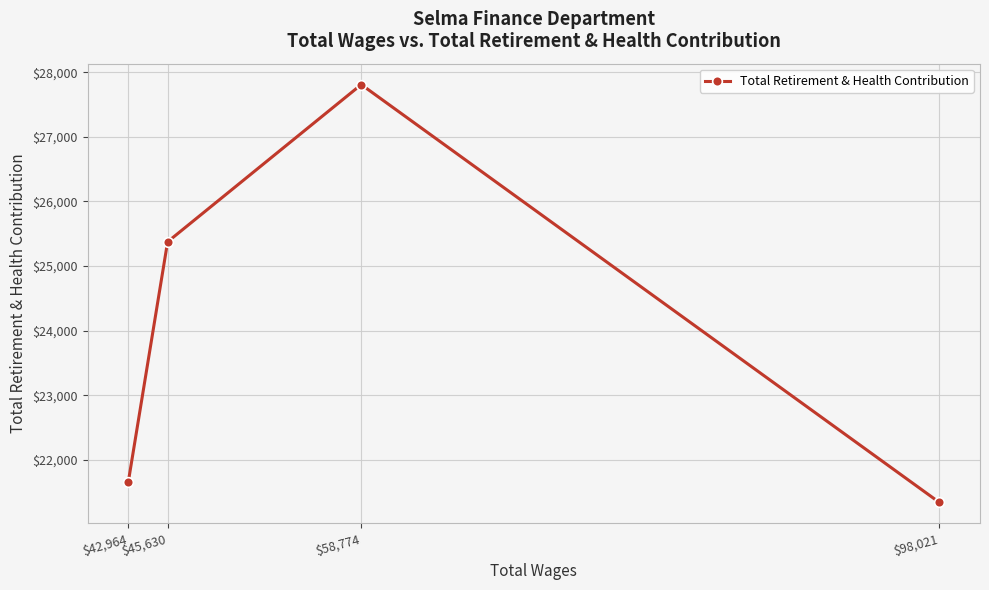

What position from the right is $45,630?

3